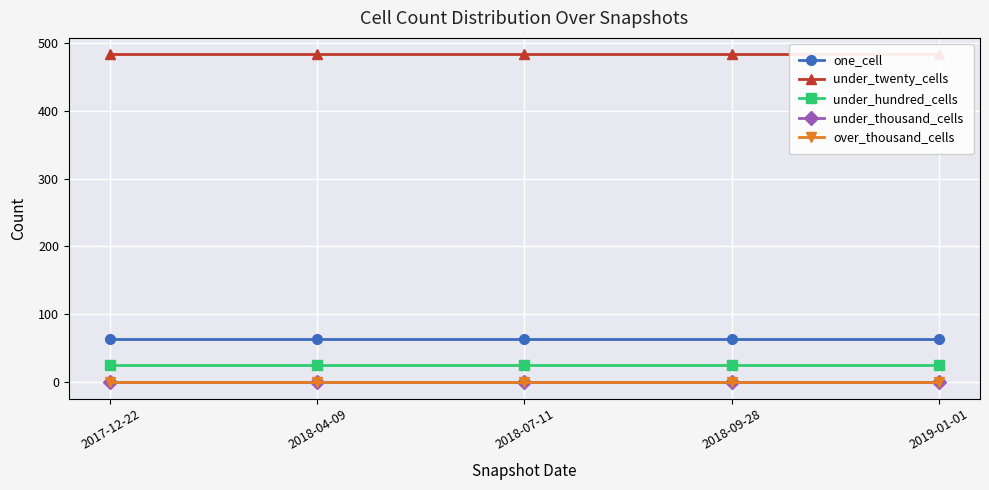

How many data points does each series have?

5